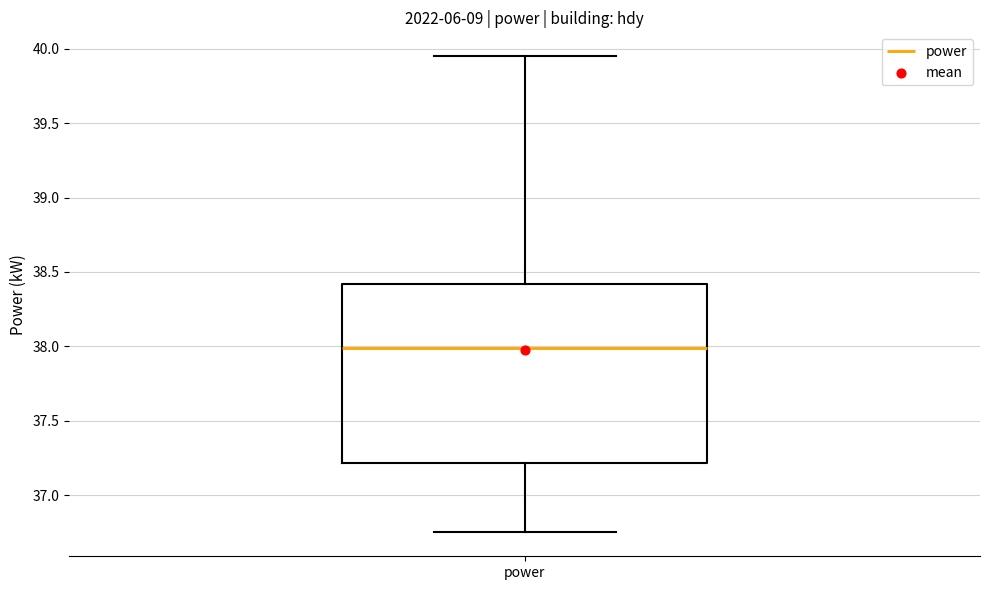

Where does the median line of the box for power sit on the y-axis? The values are not printed on the chart, so give them approximately, as read against the axis.

38.00